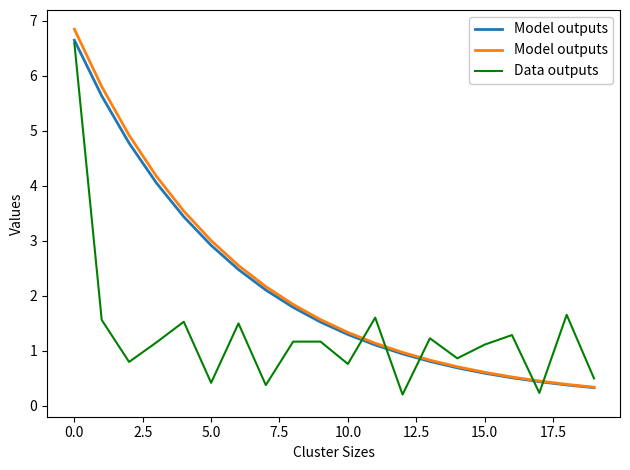

What is the maximum value for Data outputs?

6.6